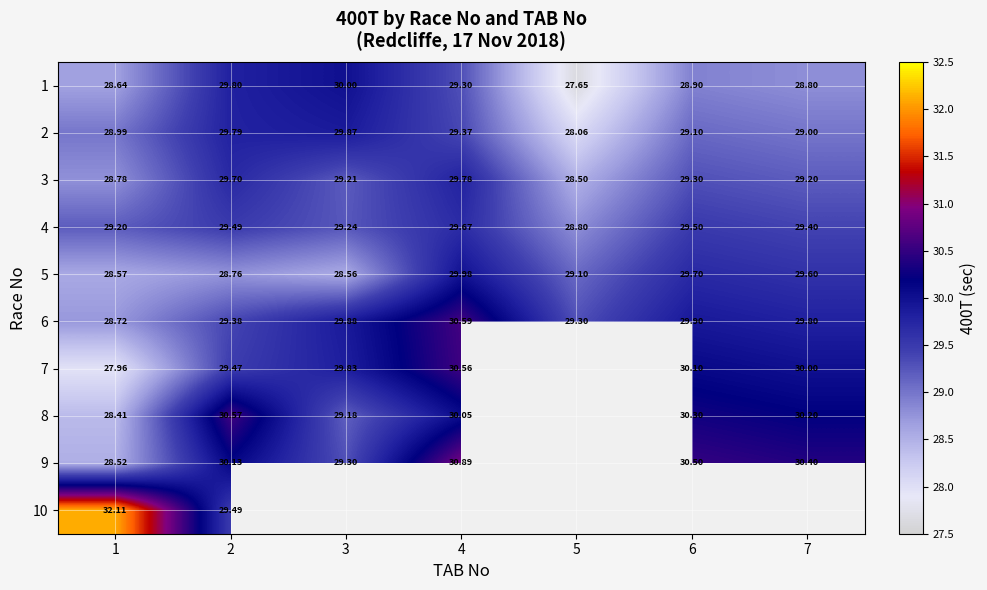

At which label does 1 first exceed 28?

1